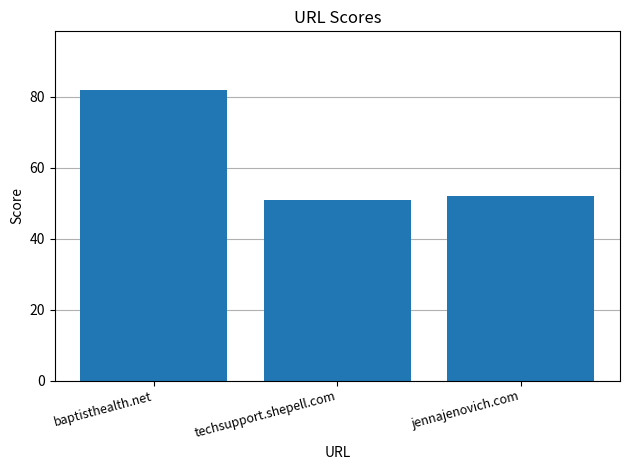

Are the bars grouped side by side (vs. stacked)?

No